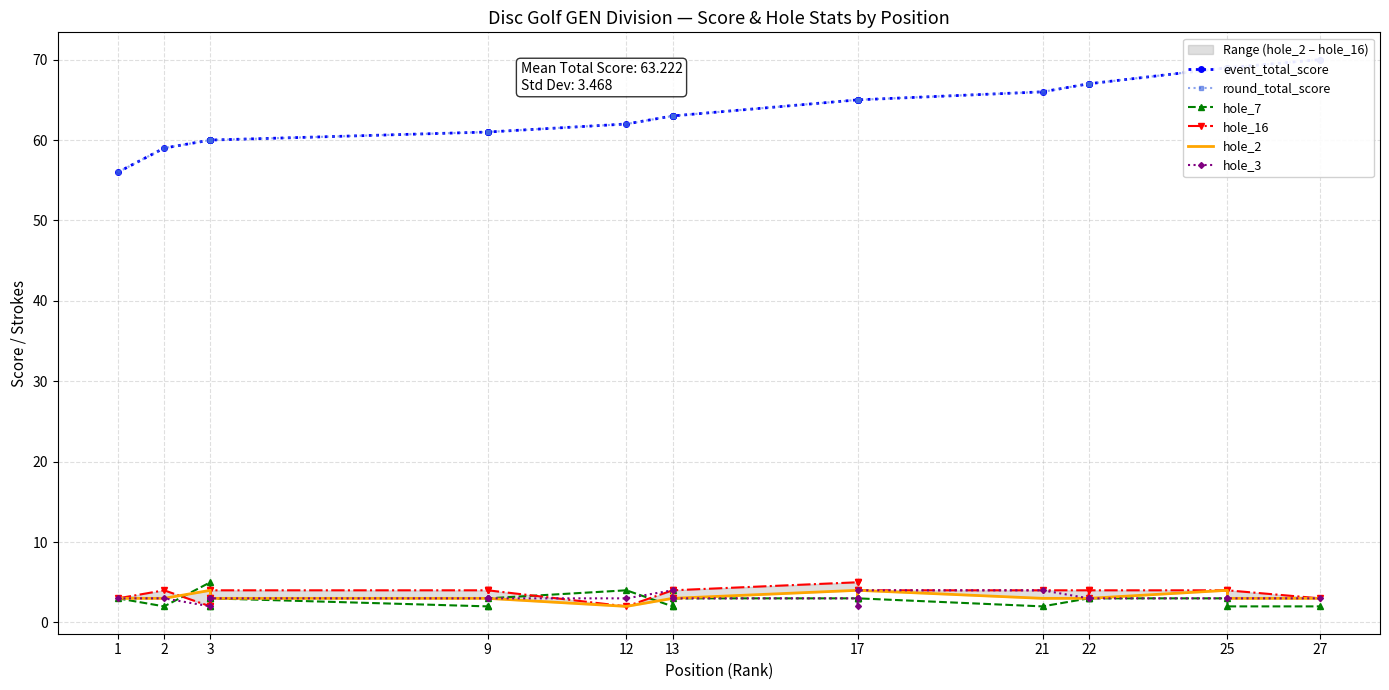

Is this an area chart (filled region under the line)?

No